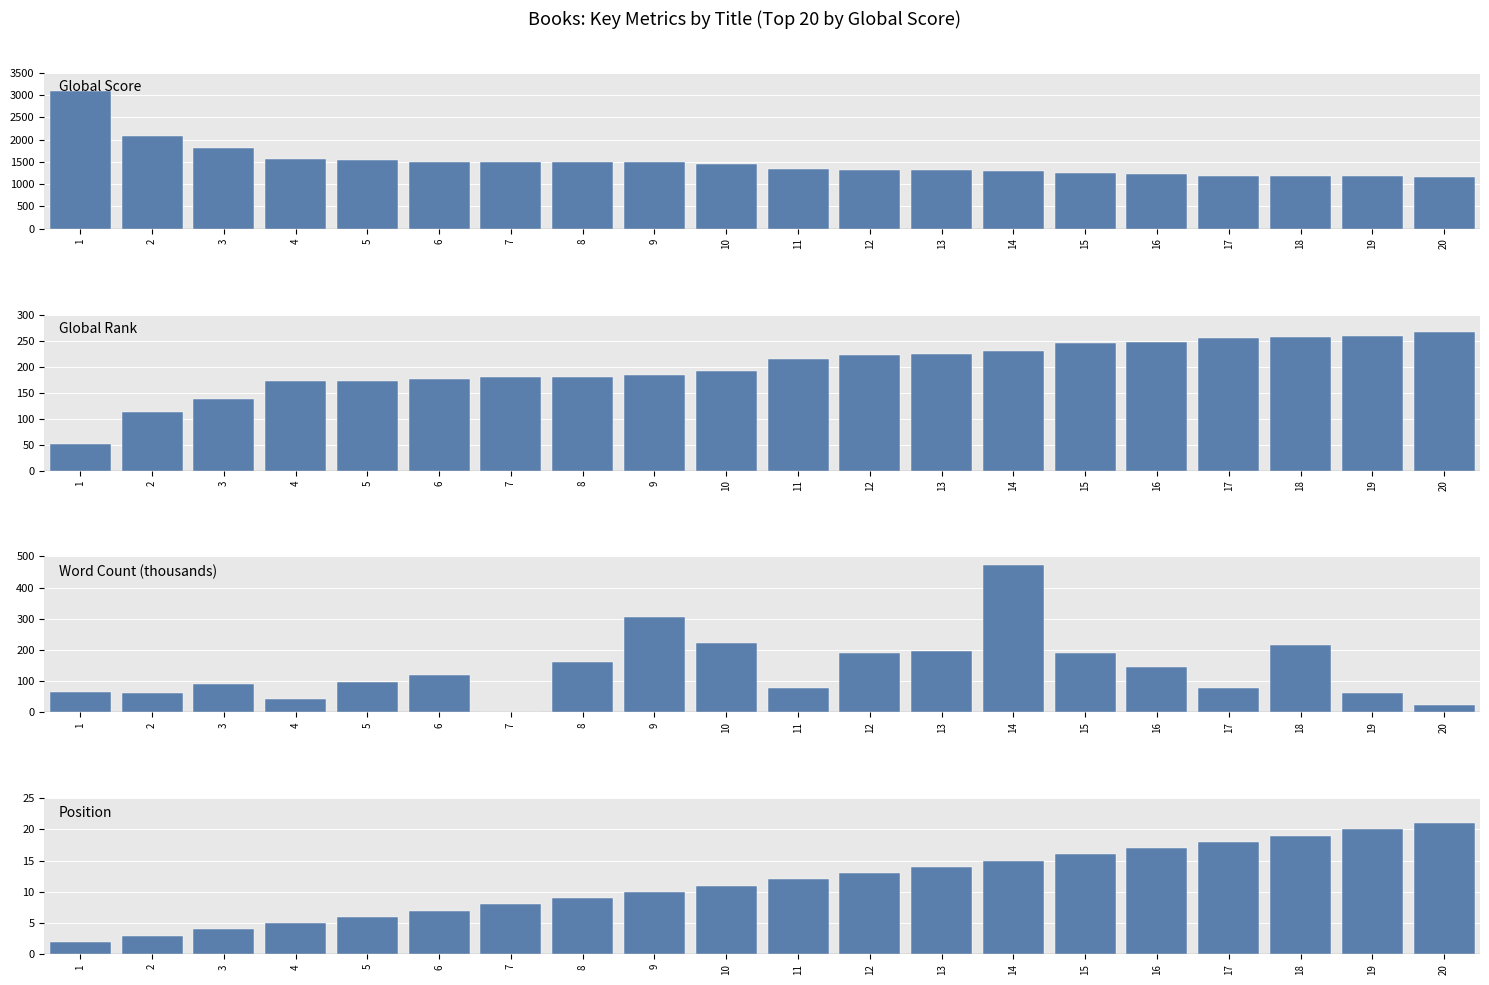

What is the sum of all Average Global Score values?

30002